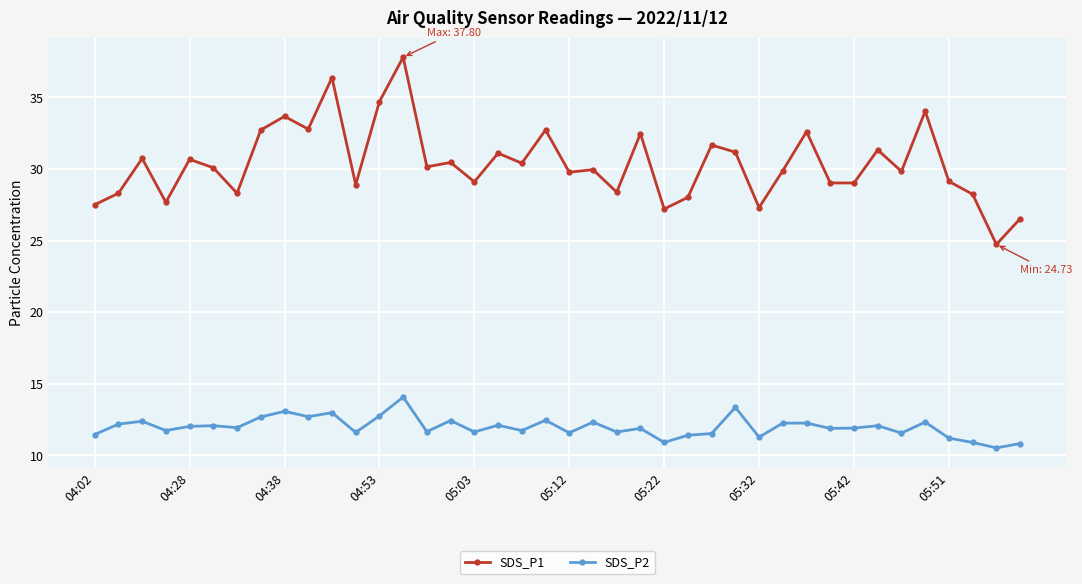

True or false: SDS_P1 has more than 0 interior local peaks.

True